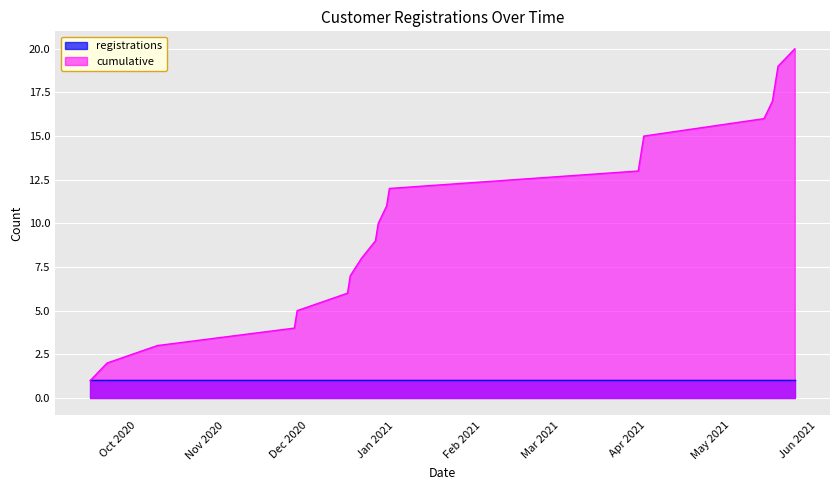

List the series in order of their peak value, highest first.

cumulative, registrations